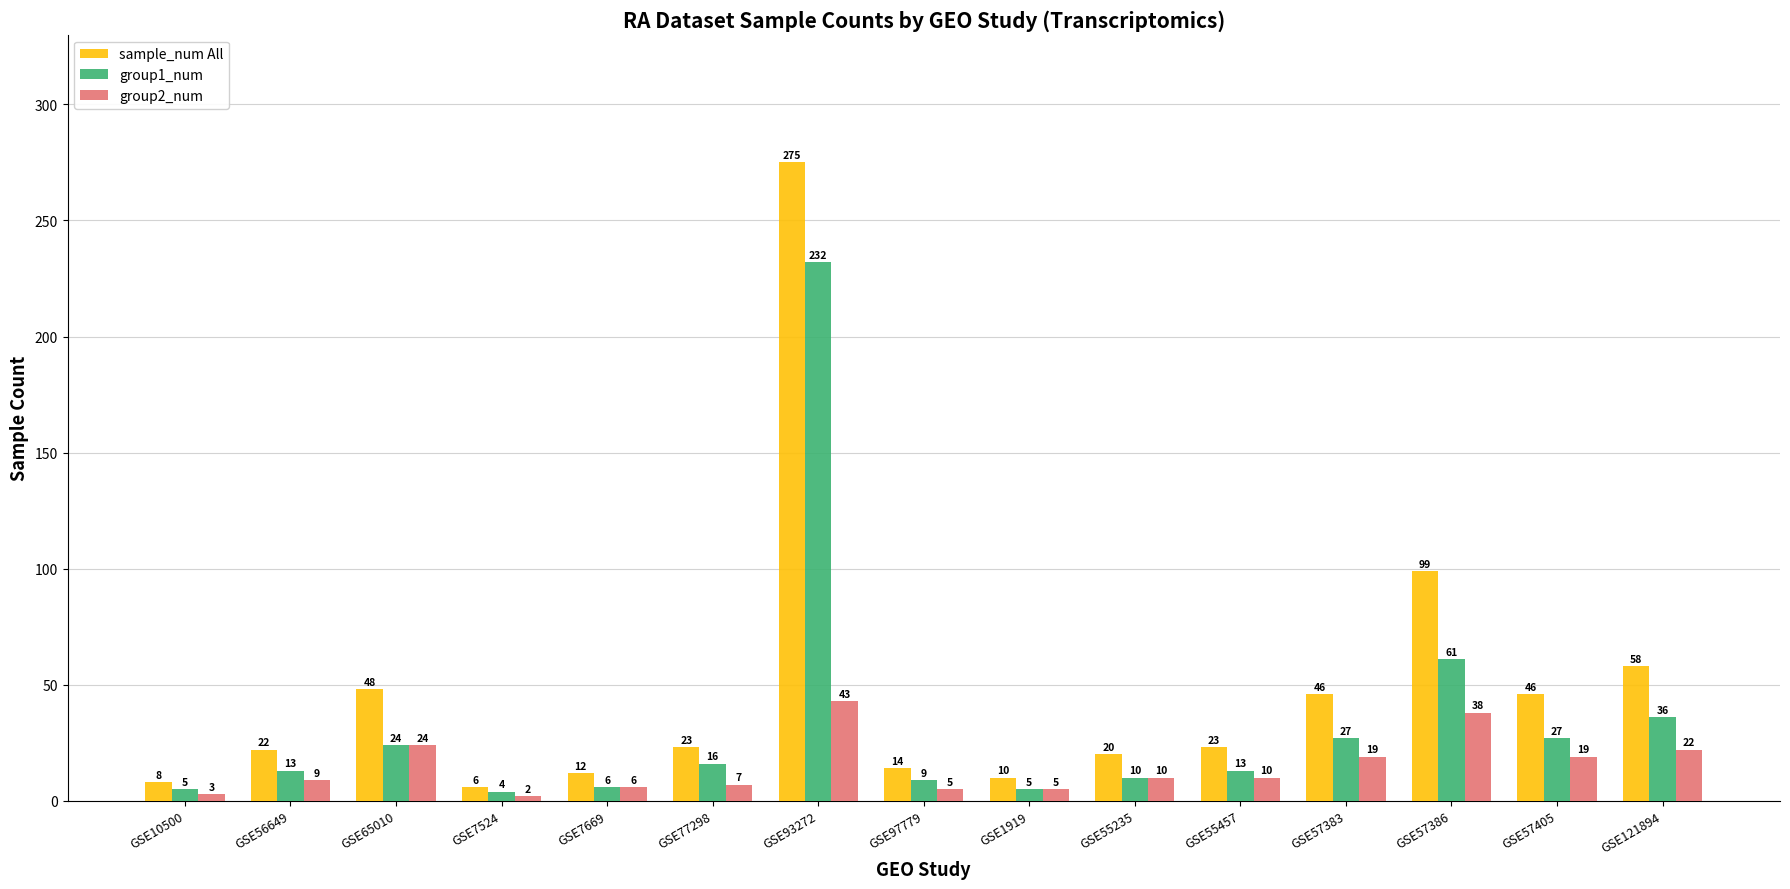

What is the value of the group1_num bar at the 15th from the left?

36